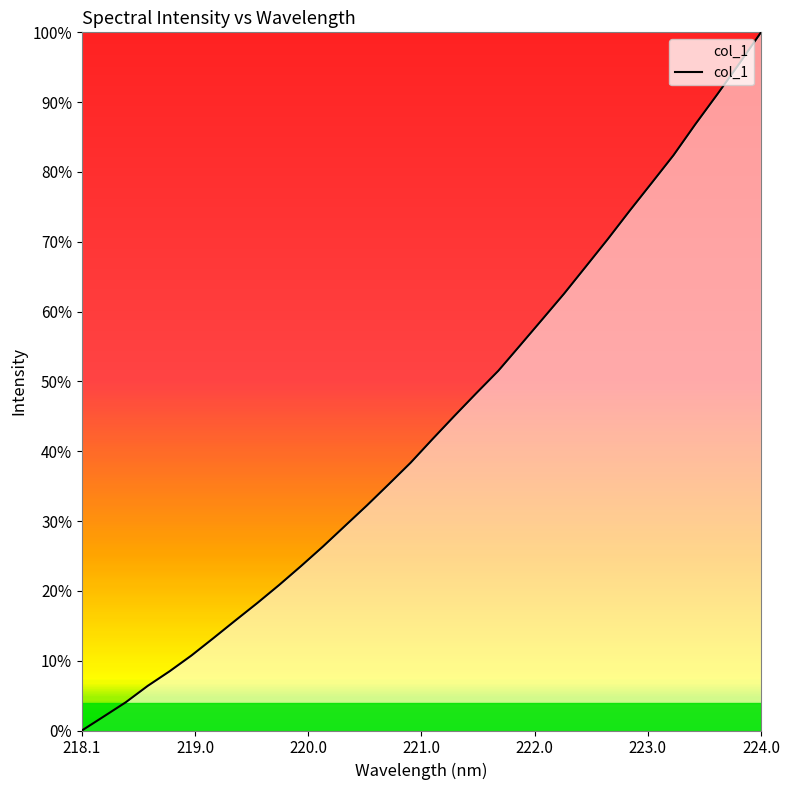

What is the greatest value displayed?

100.0